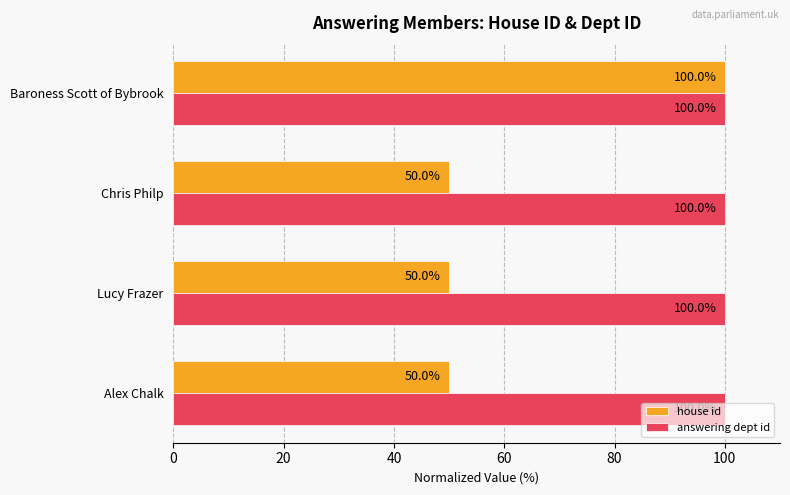

List the series in order of their overall mean, highest first.

answering dept id, house id